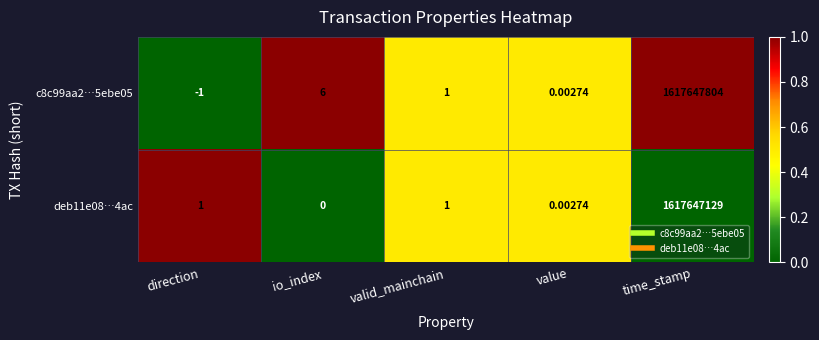

At which category is the sum across all series the highest?

time_stamp